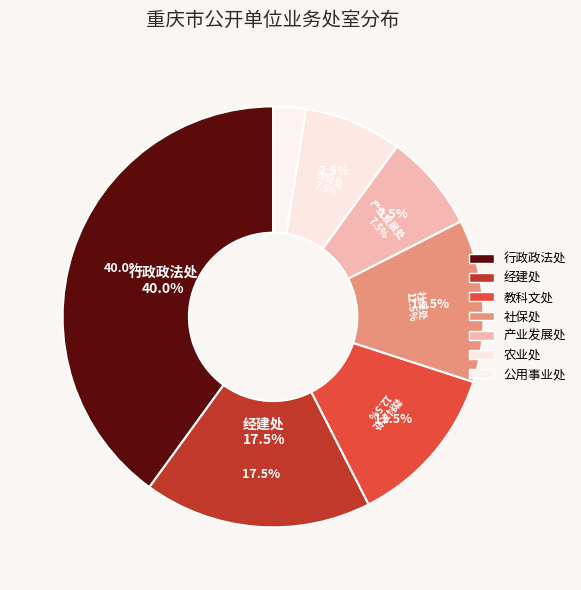

Which category has the smallest portion of the pie?

公用事业处